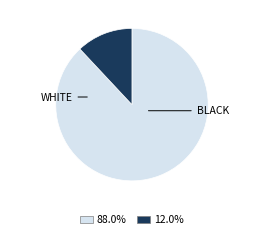

Is there a majority slice in this chart?

Yes